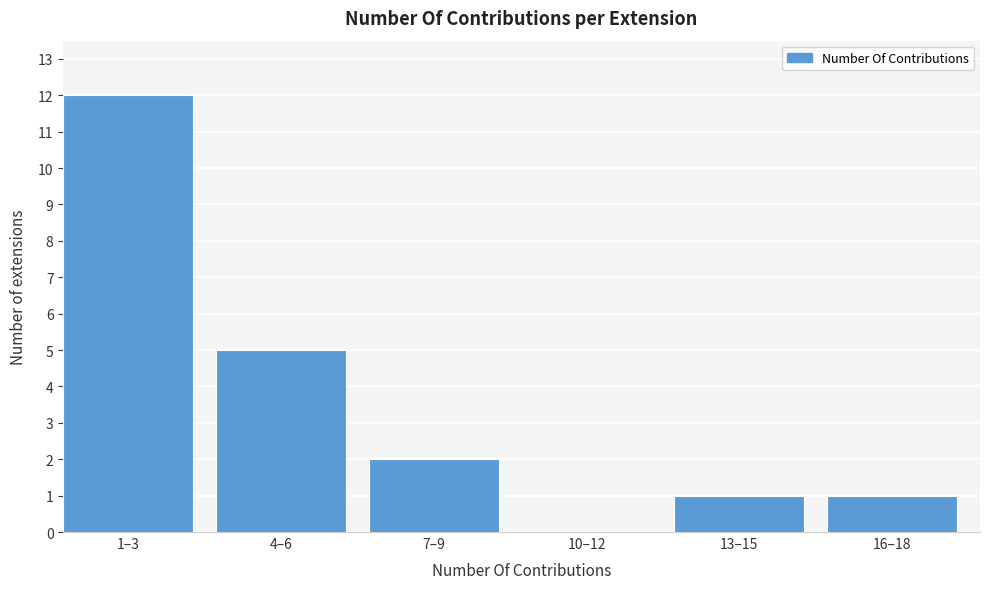

Reading left to right, transcribe all the data shown in this chart.

1–3=12	4–6=5	7–9=2	10–12=0	13–15=1	16–18=1